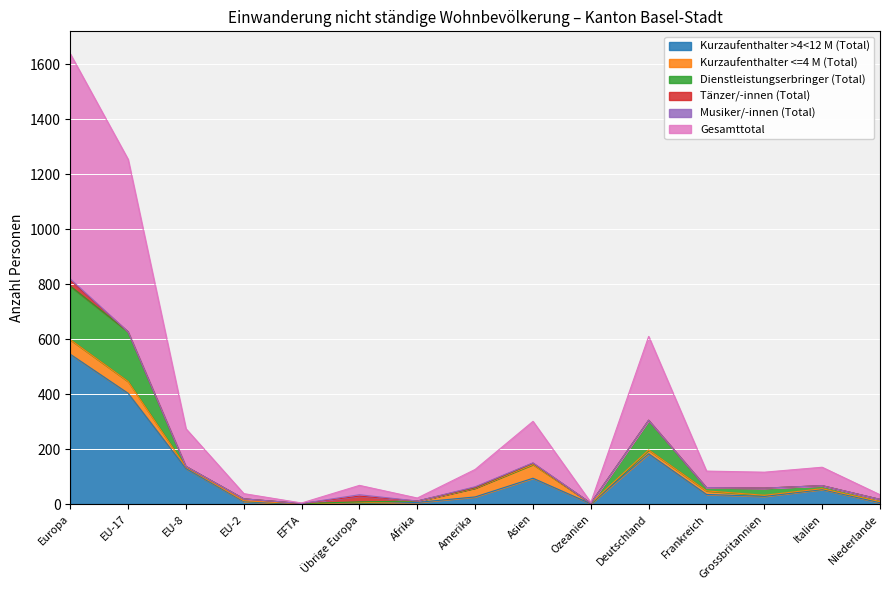

List the series in order of their peak value, highest first.

Gesamttotal, Kurzaufenthalter >4<12 M (Total), Dienstleistungserbringer (Total), Kurzaufenthalter <=4 M (Total), Tänzer/-innen (Total), Musiker/-innen (Total)